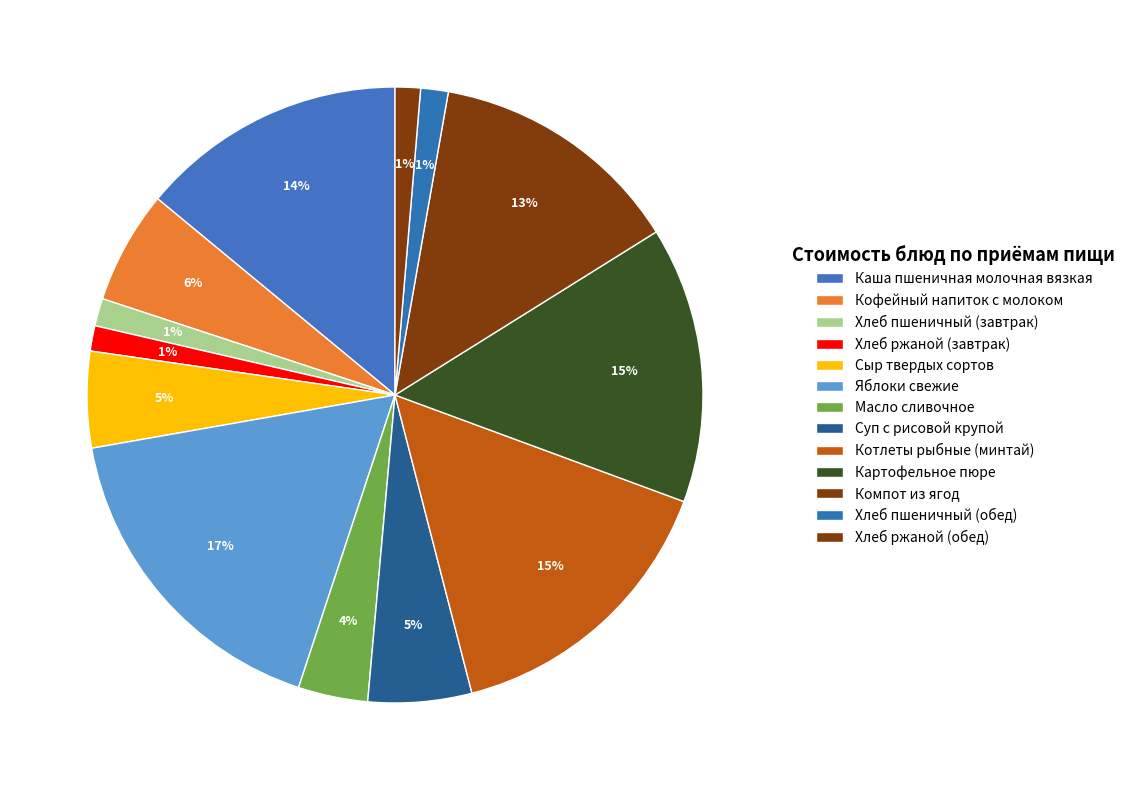

Is Хлеб ржаной (обед) the majority of the pie?

No